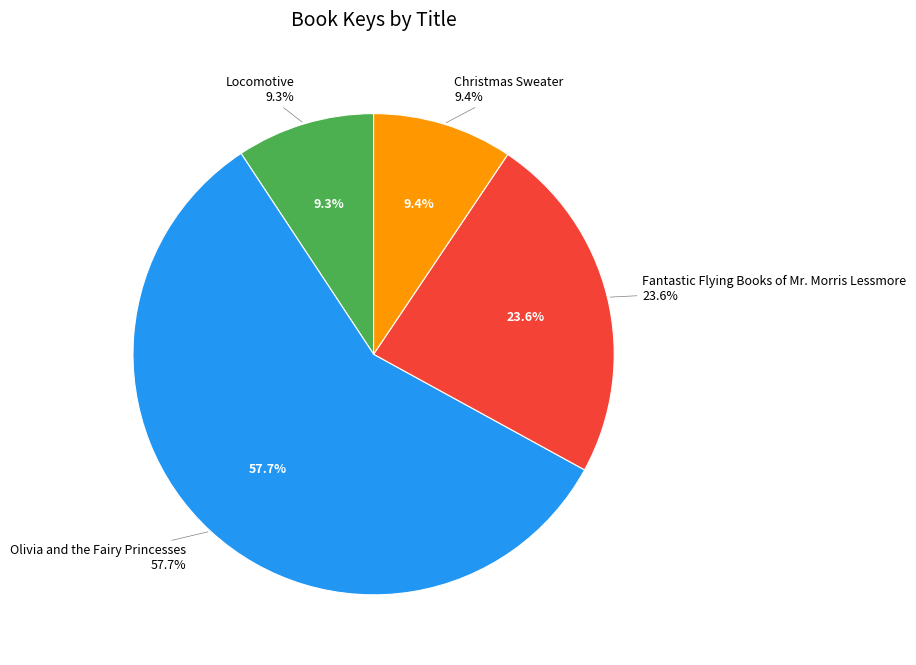

What is the largest slice in the pie chart?

Olivia and the Fairy Princesses